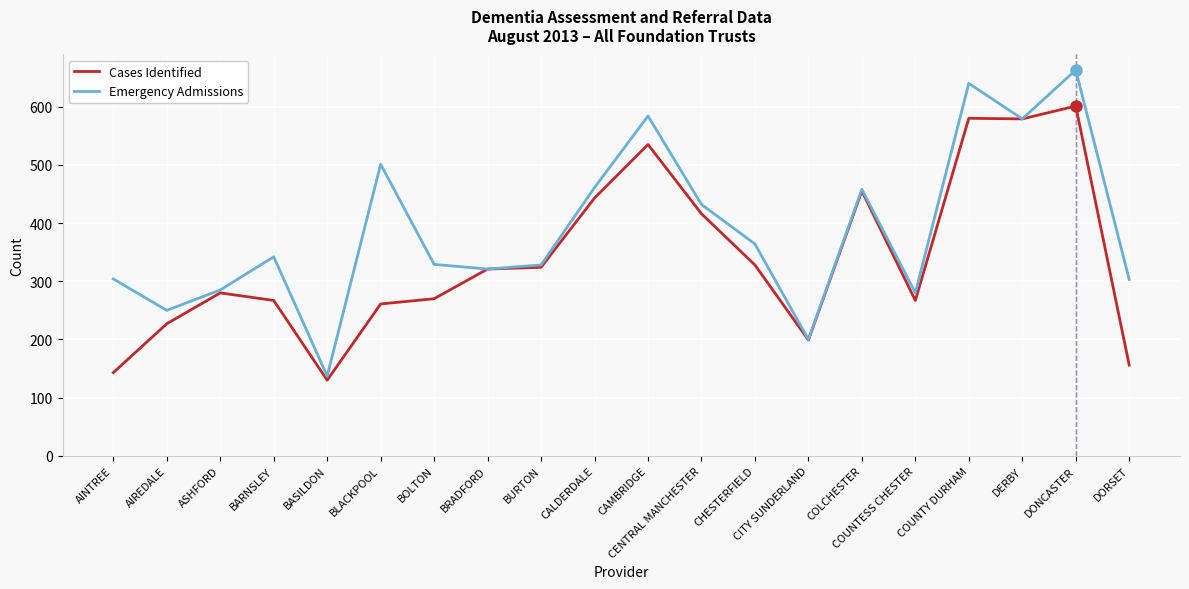

Which label corresponds to the largest value in the chart?

DONCASTER